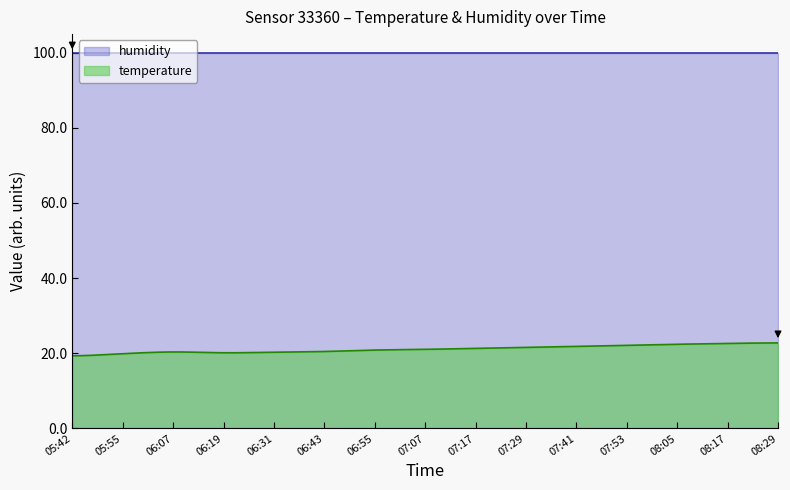

True or false: temperature and humidity cross at least once.

False